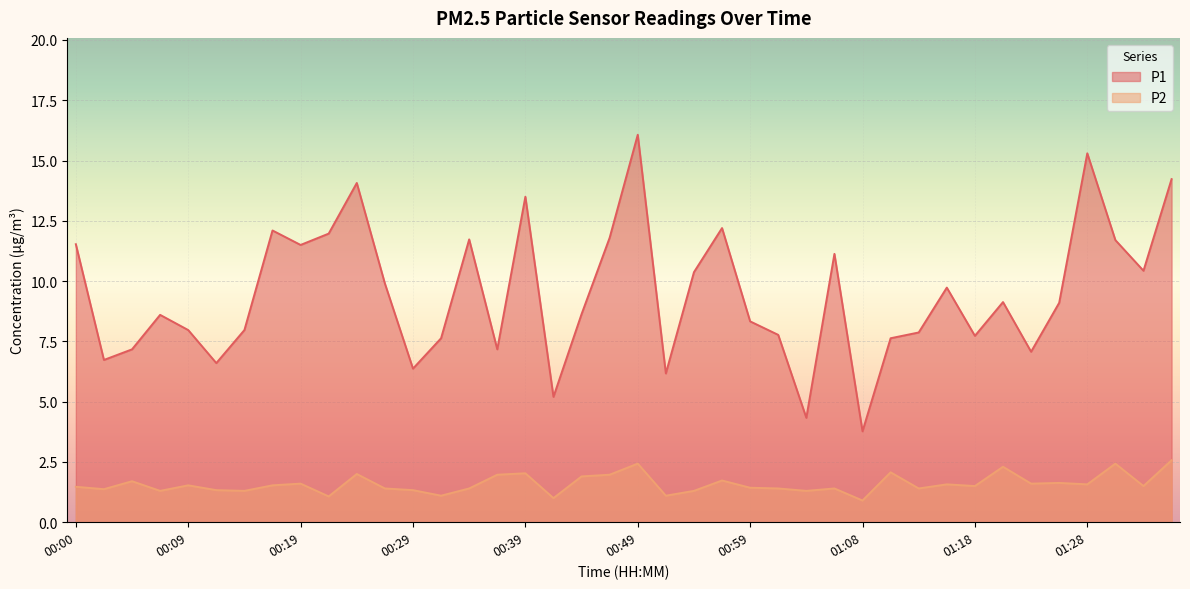

What value does the P2 series have at 00:54?

1.3